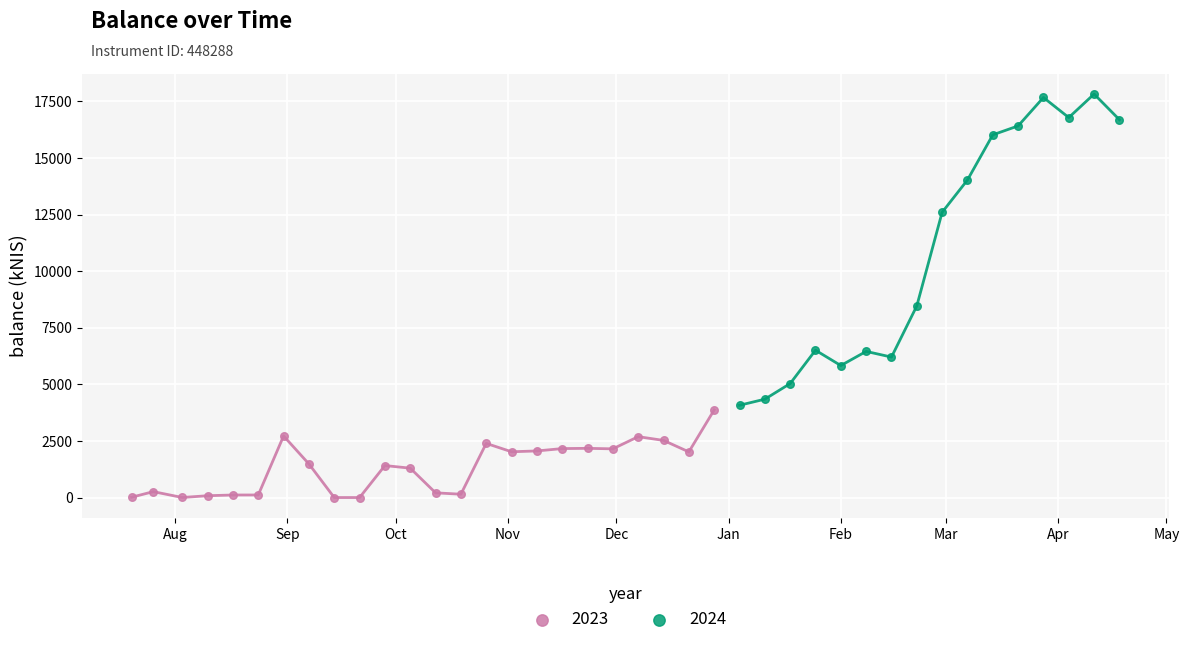

Which series reaches the minimum Y coordinate?

2023